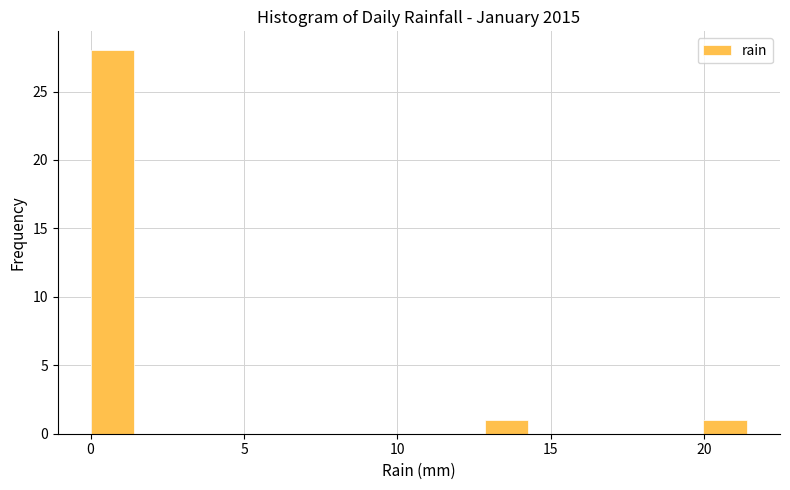

Read against the x-axis, roughly where is the centre of the tallest bar?

0.5